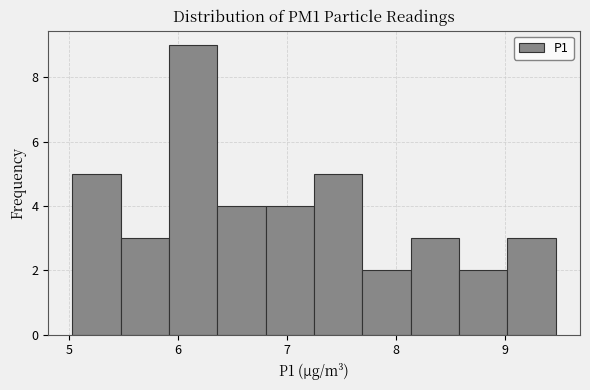

Reading left to right, list every bar in this chart as the range it spans on the x-axis followed by its height. Neither the bar edges nor the heights are printed on the chart, so give them approximately, as read against the axes.

5.0 to 5.5: 5
5.5 to 5.9: 3
5.9 to 6.4: 9
6.4 to 6.8: 4
6.8 to 7.3: 4
7.3 to 7.7: 5
7.7 to 8.1: 2
8.1 to 8.6: 3
8.6 to 9.0: 2
9.0 to 9.5: 3